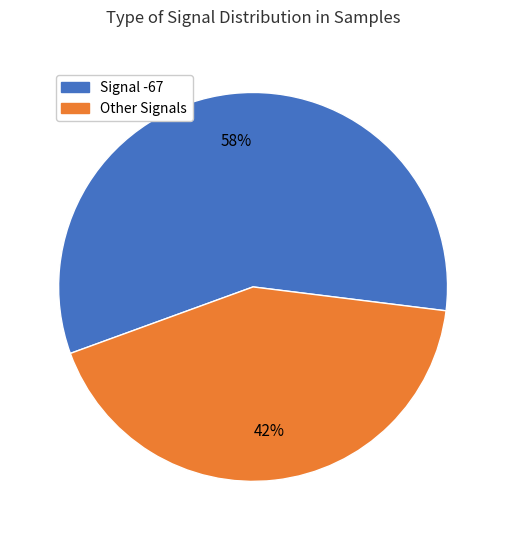

To the nearest percent, what is the average slice percentage?

50%